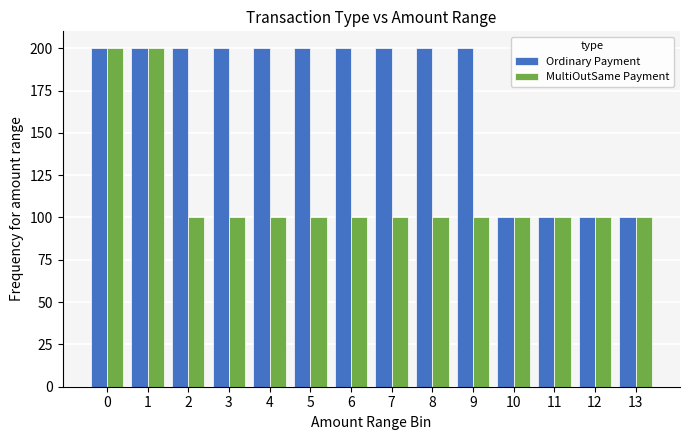

Is the value of Ordinary Payment at 2 greater than the value of MultiOutSame Payment at 10?

Yes